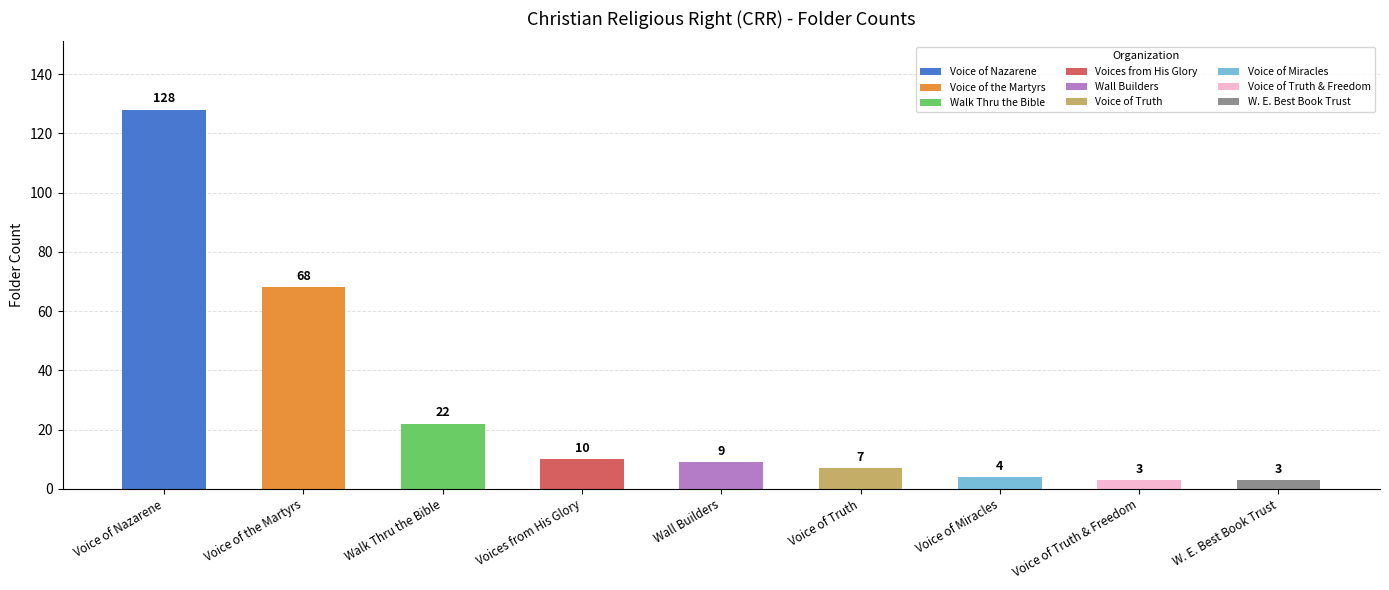

The chart shows a value of 4 at Voice of Miracles. True or false?

True